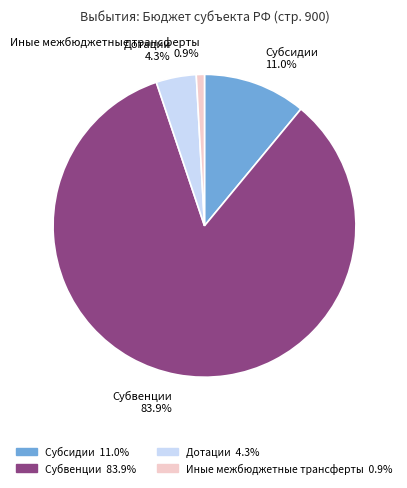

What is the smallest slice in the pie chart?

Иные межбюджетные трансферты